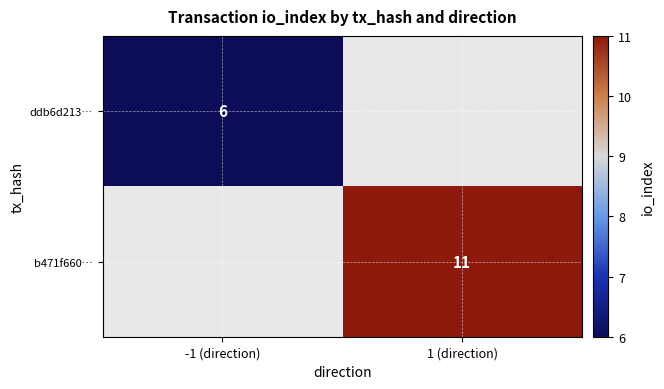

The value of b471f660… at 1 (direction) is 15. True or false?

False